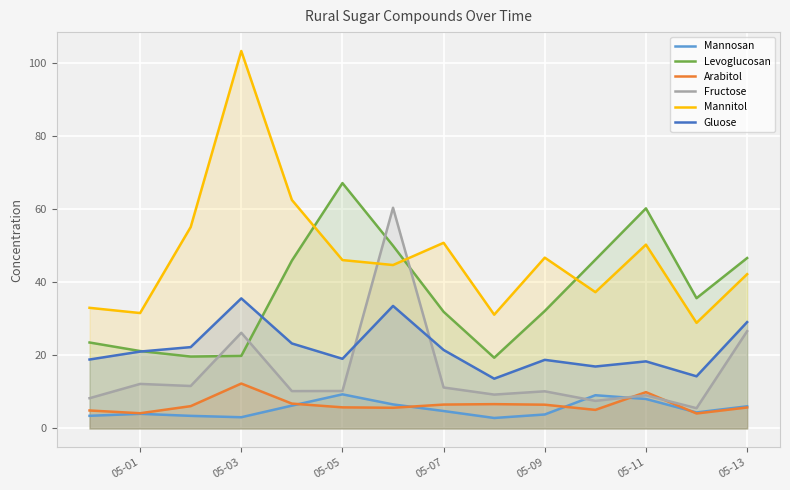

The Gluose series shows 6.8 at 05-01. True or false?

False